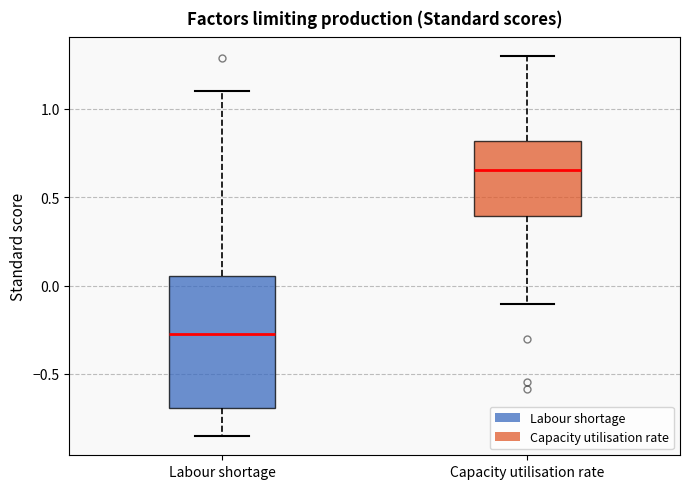

Where does the upper whisker of the box for Capacity utilisation rate end on the y-axis? The values are not printed on the chart, so give them approximately, as read against the axis.

1.30